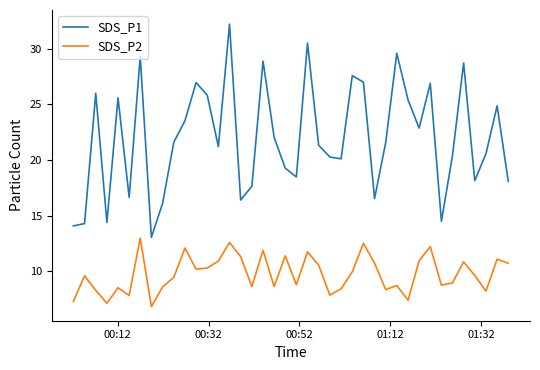

List the series in order of their peak value, lowest first.

SDS_P2, SDS_P1